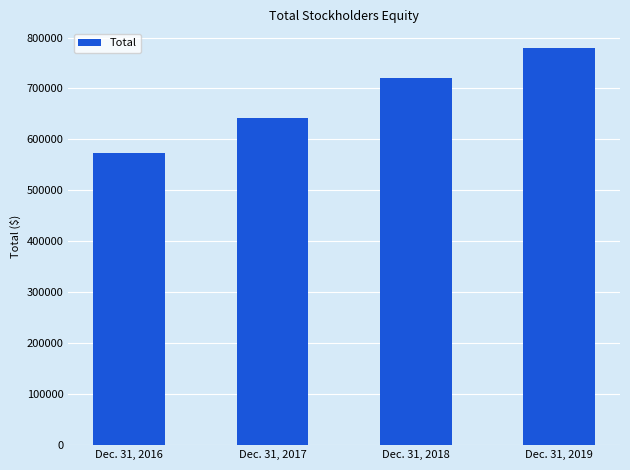

Where is the data nearest to the value 676102?

Dec. 31, 2017